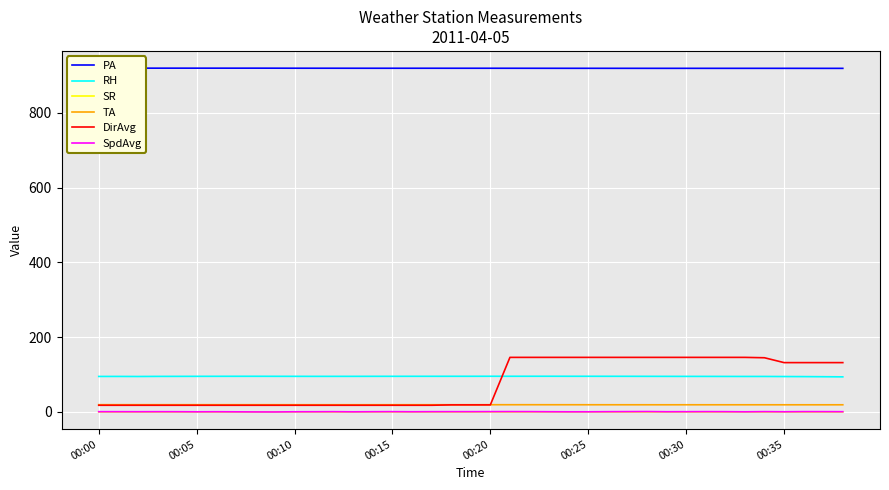

Does the chart display data point markers on the line(s)?

No